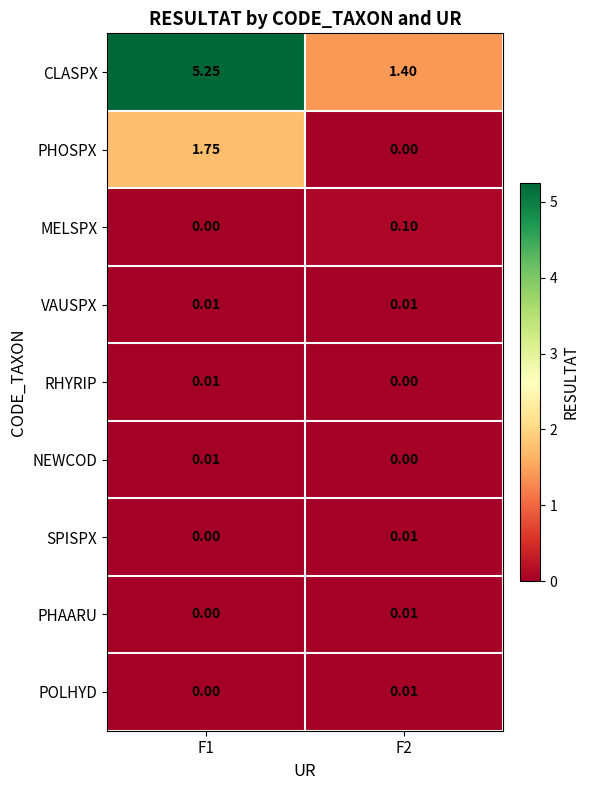

Which series has the largest total across all categories?

CLASPX